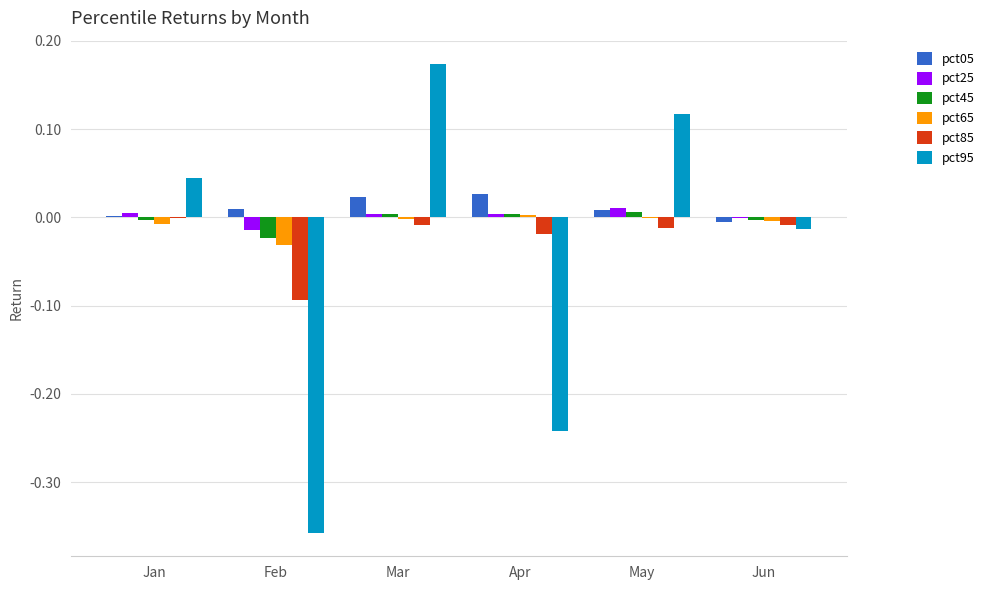

Is the value of pct05 at Feb greater than the value of pct95 at Jun?

Yes